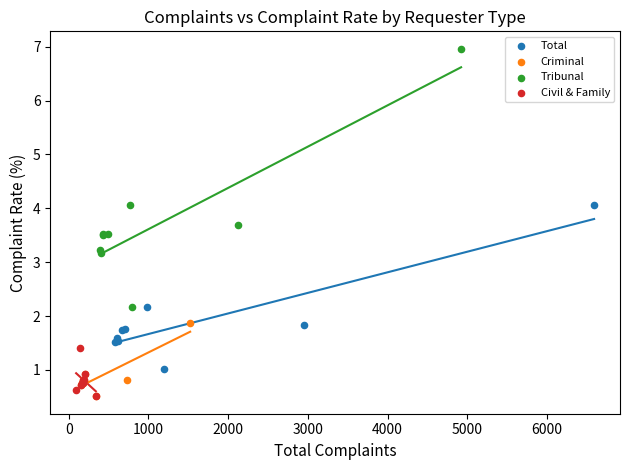

What are all the series names shown in the legend?

Total, Criminal, Tribunal, Civil & Family